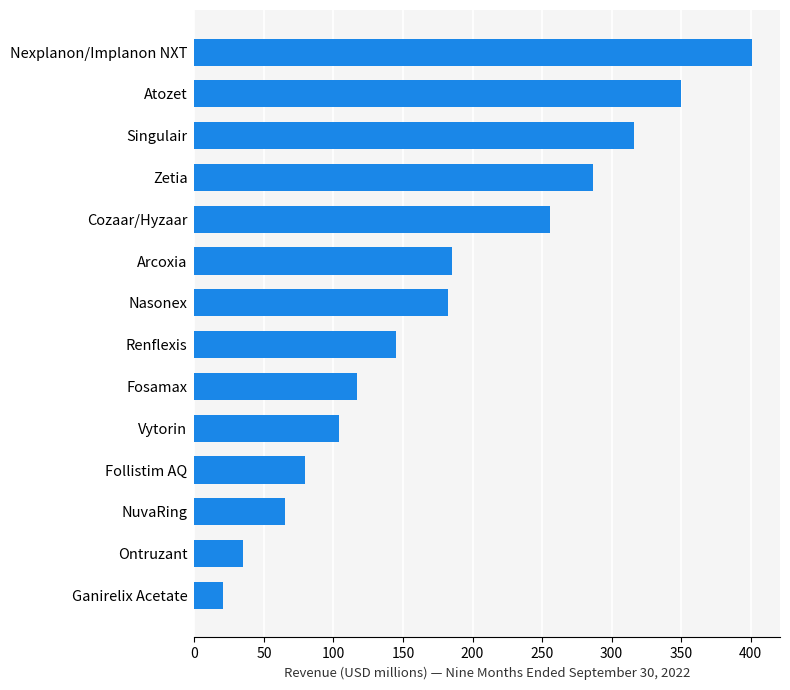

Read the value at Nexplanon/Implanon NXT.

401.1